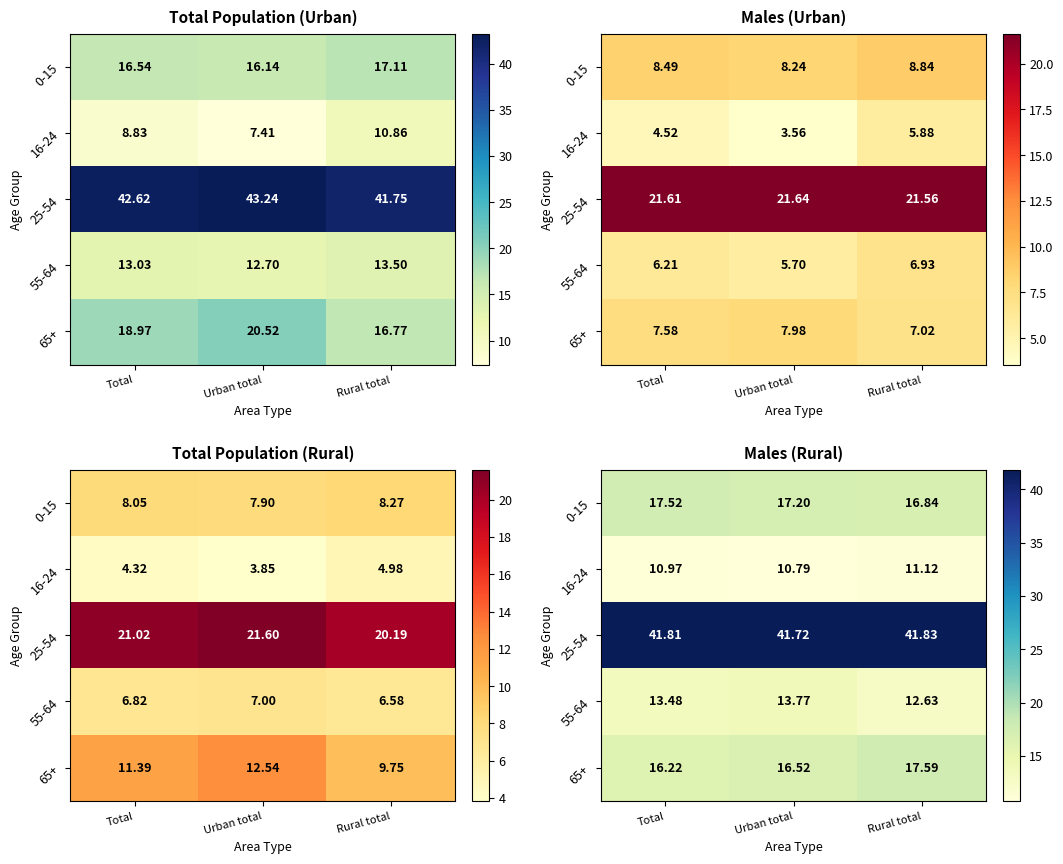

The 65+ series shows 23.5 at Urban total. True or false?

False